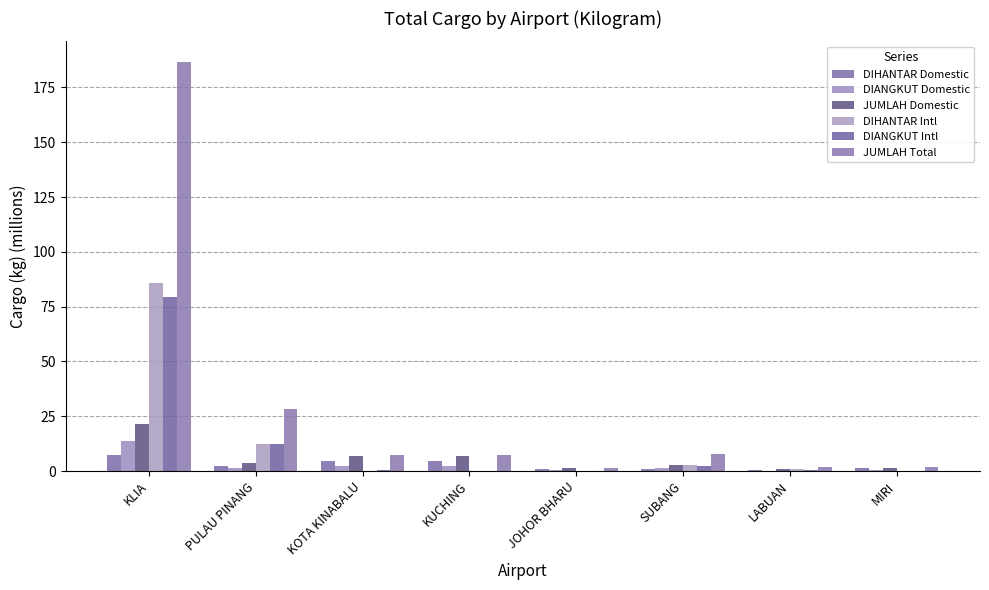

What is the difference between the maximum and minimum values in the JUMLAH Total series?

185.3